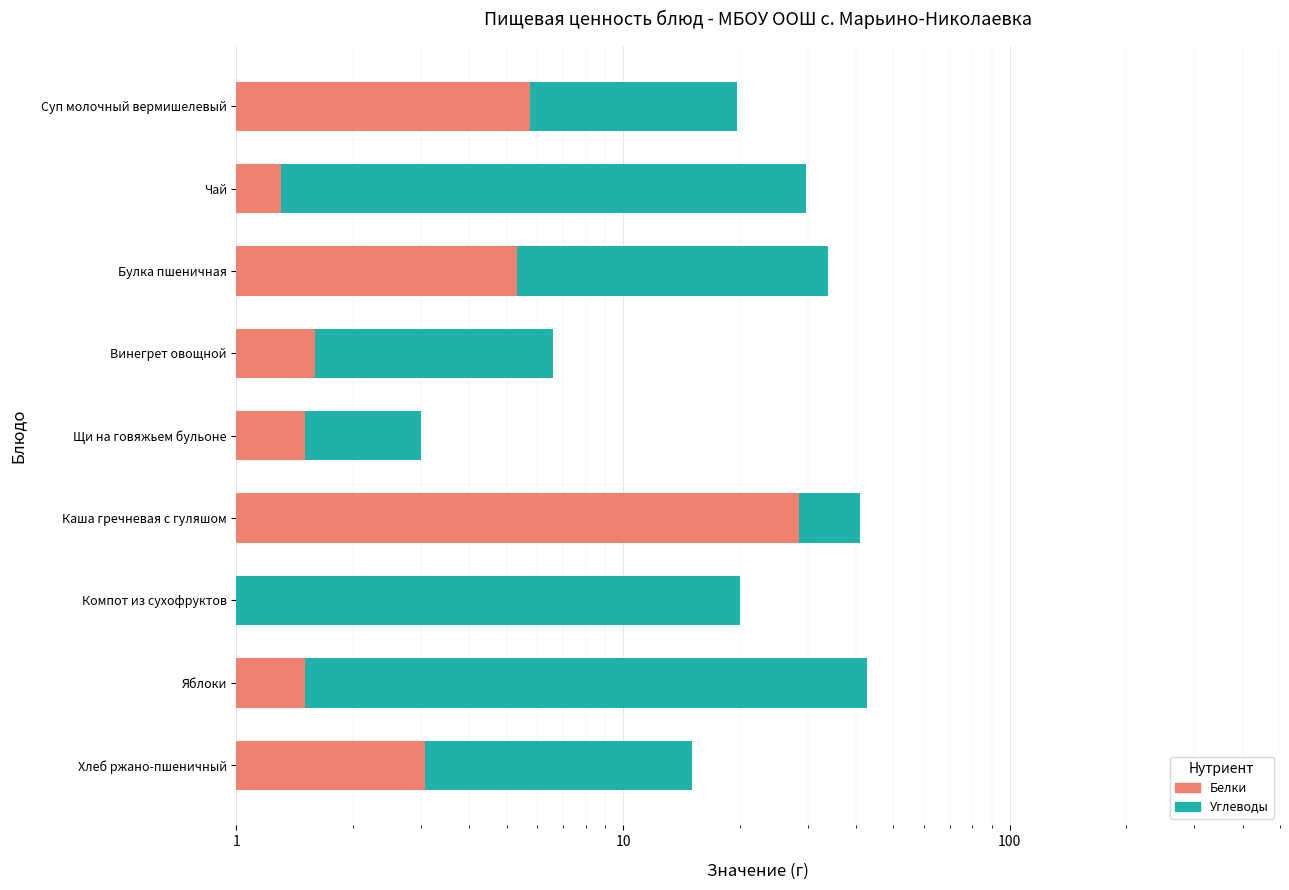

Which series has the largest total across all categories?

Углеводы